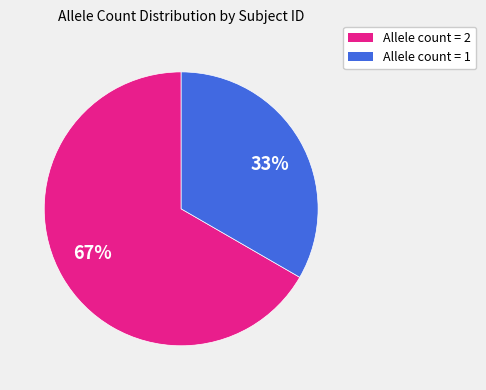

To the nearest percent, what is the average slice percentage?

50%